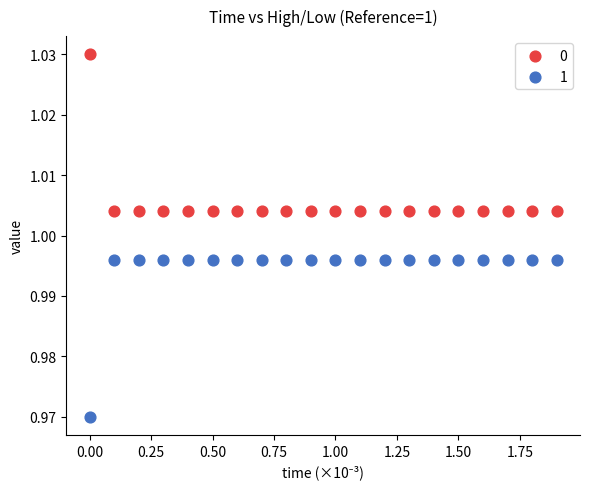

Which series reaches the minimum Y coordinate?

1